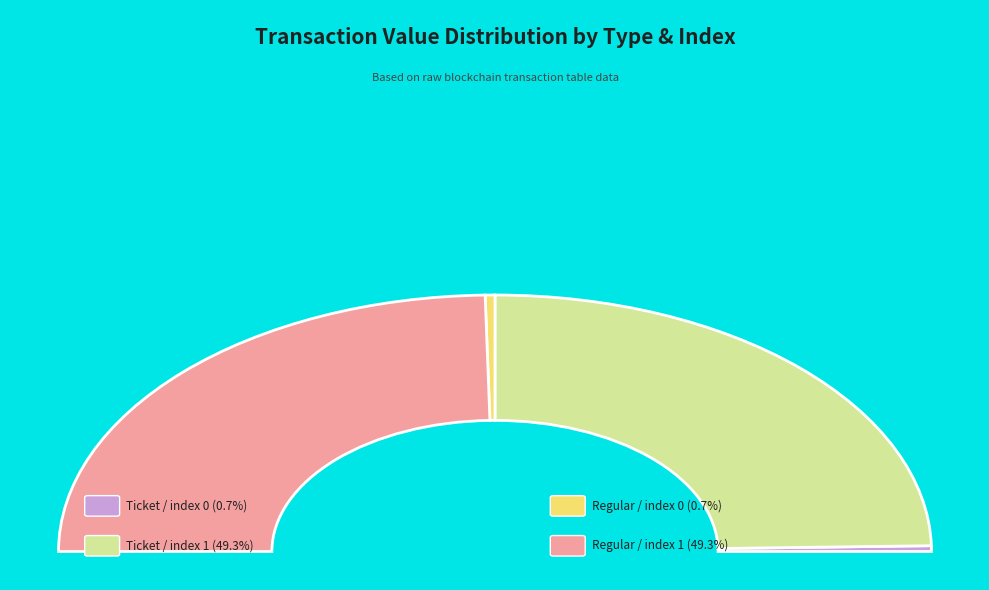

Do Regular / index 0 and Regular / index 1 together represent more than half of the pie?

No